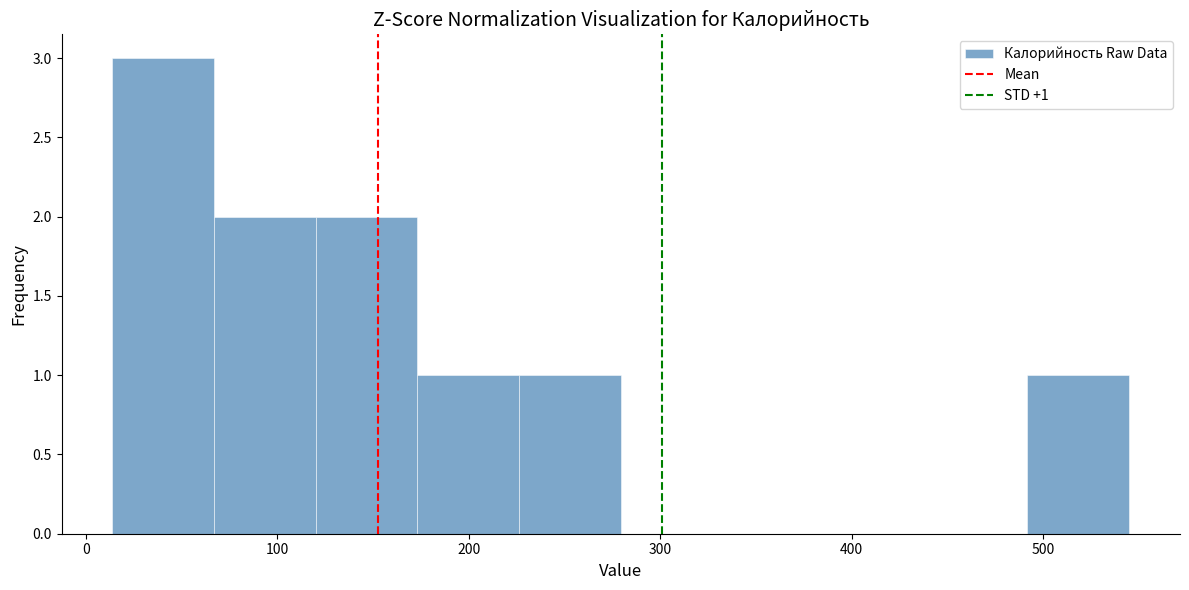

Over which range of the x-axis is the bar tallest?

10 to 70